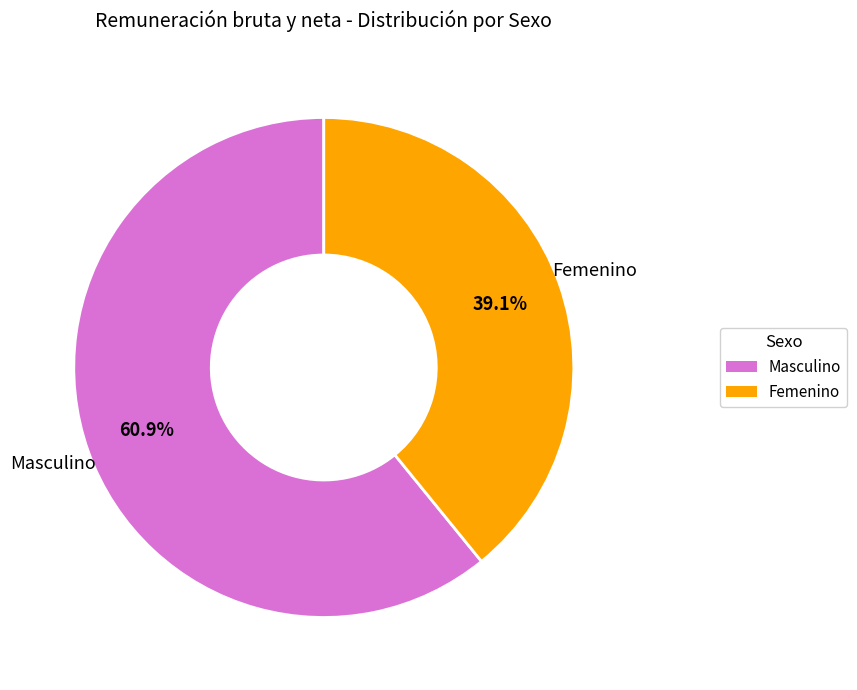

What is the ratio of the value at Masculino to the value at Femenino?

1.6